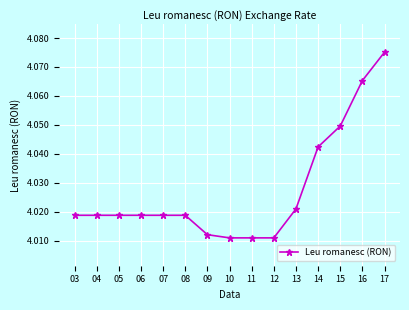

What is the sum of all values?

60.4